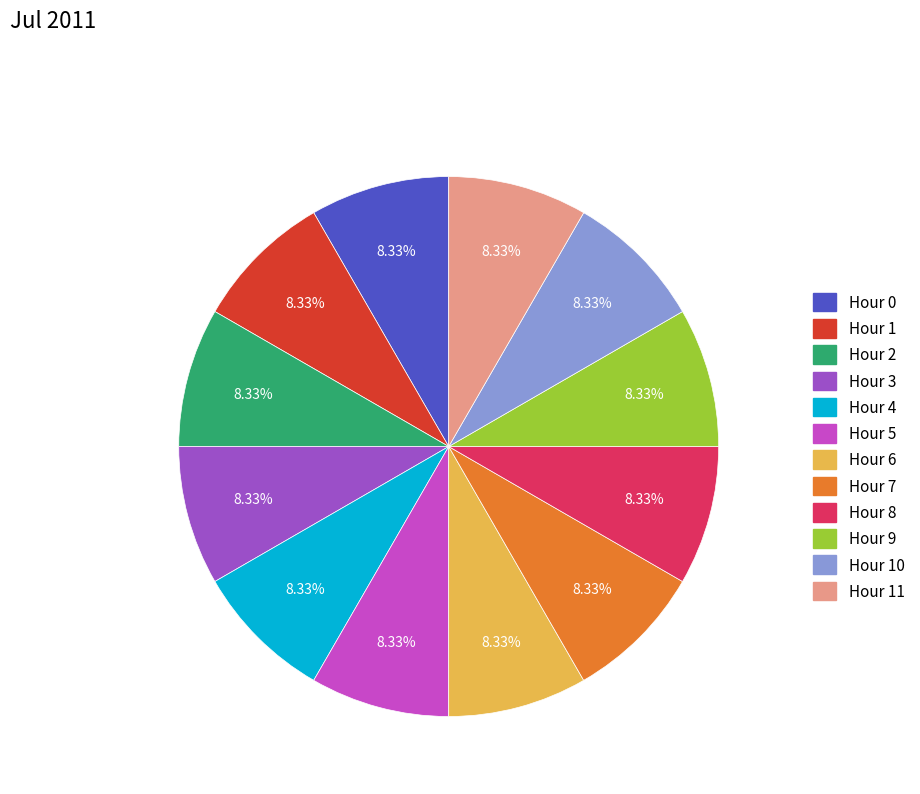

Is there any slice that represents more than half of the pie?

No